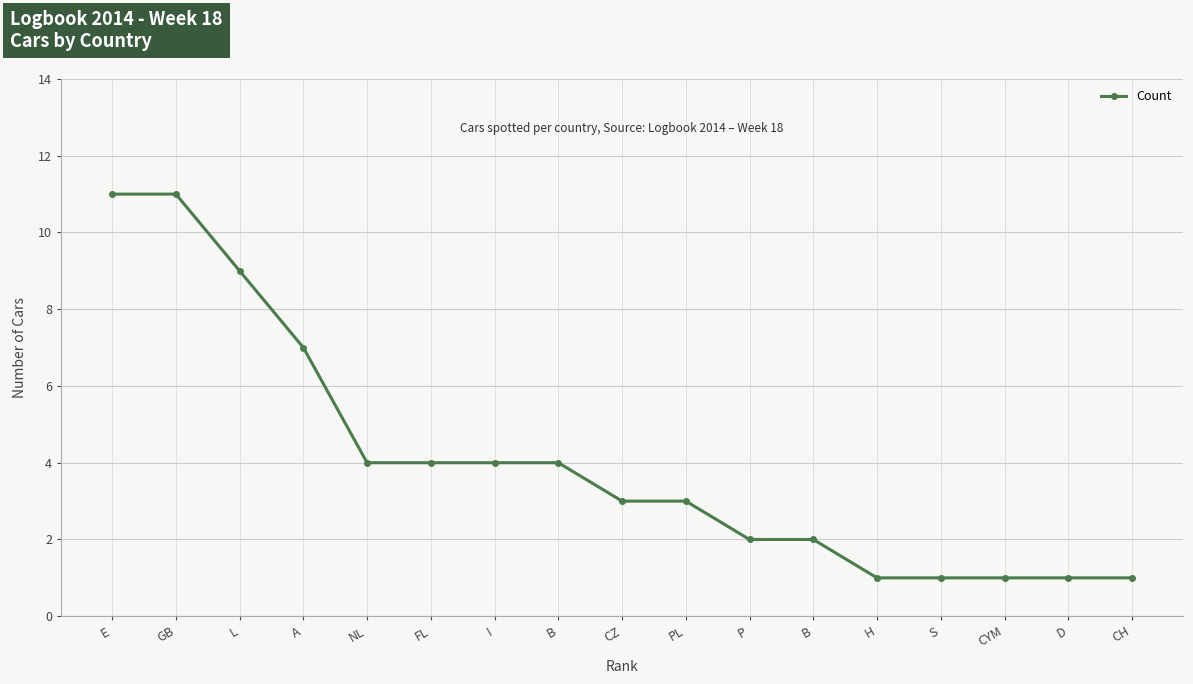

Reading left to right, what are all the values shown in this chart?

11	11	9	7	4	4	4	4	3	3	2	2	1	1	1	1	1